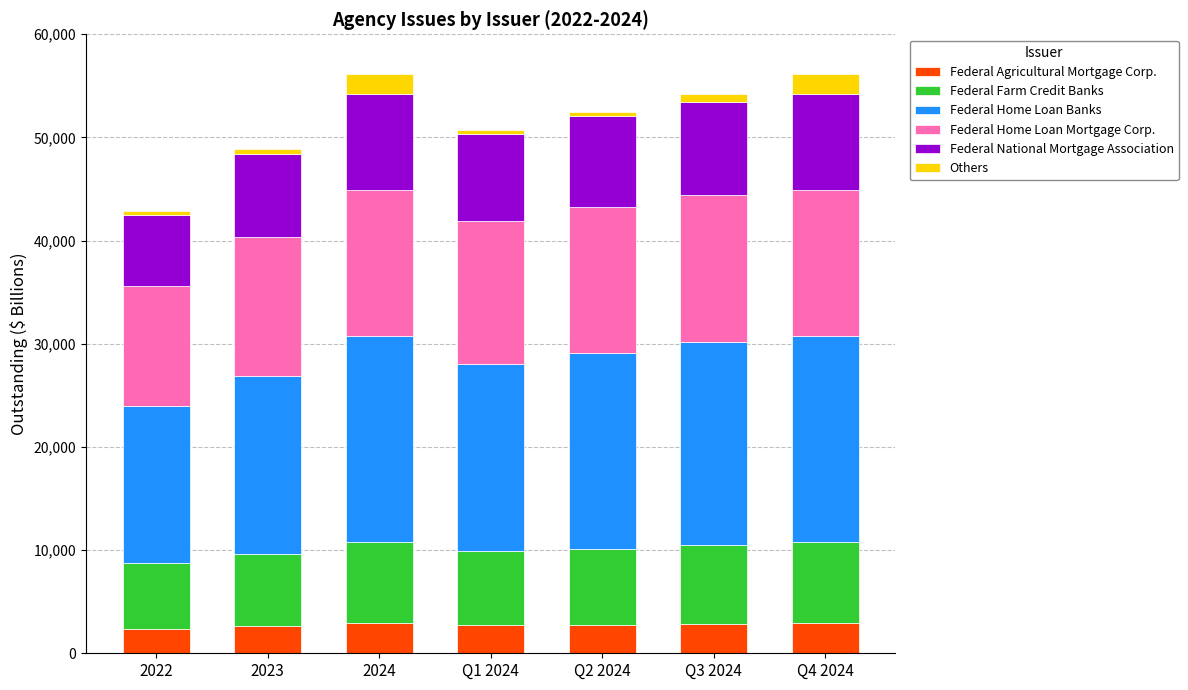

What is the average value of the Federal Agricultural Mortgage Corp. series?

2739